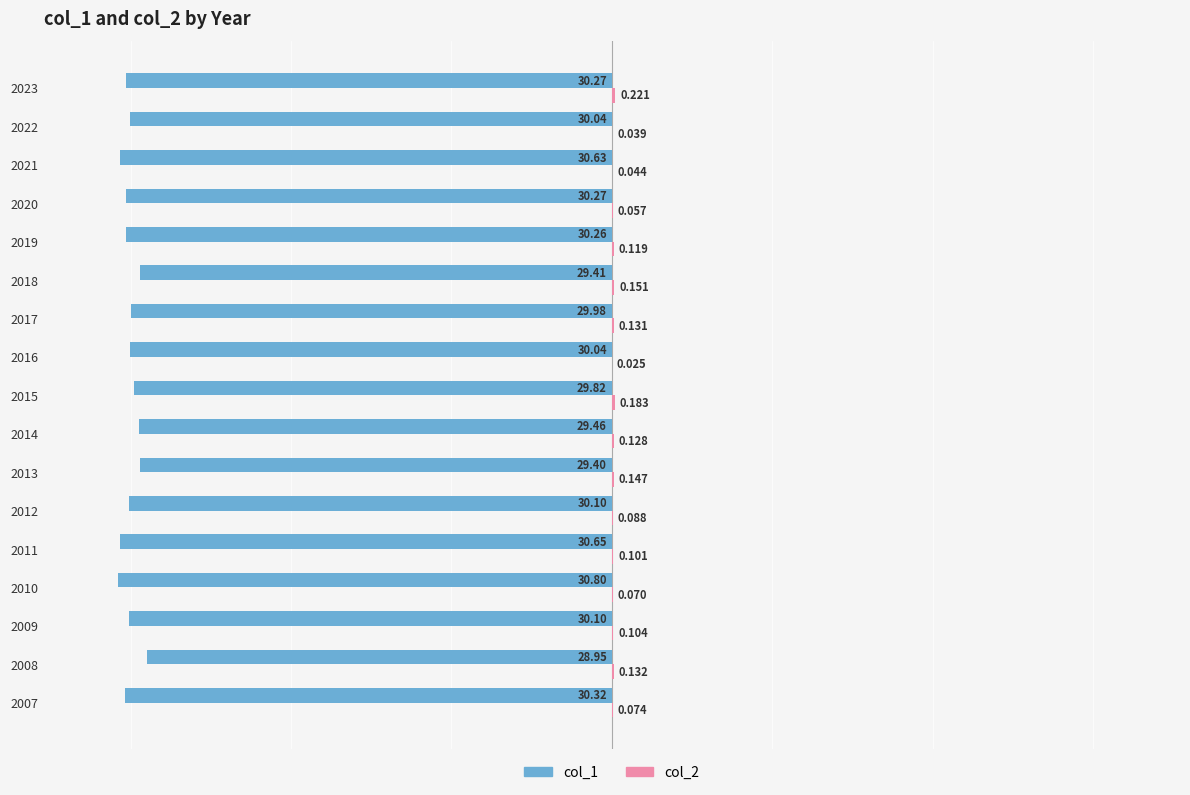

How many data points in col_1 are above -30?

6